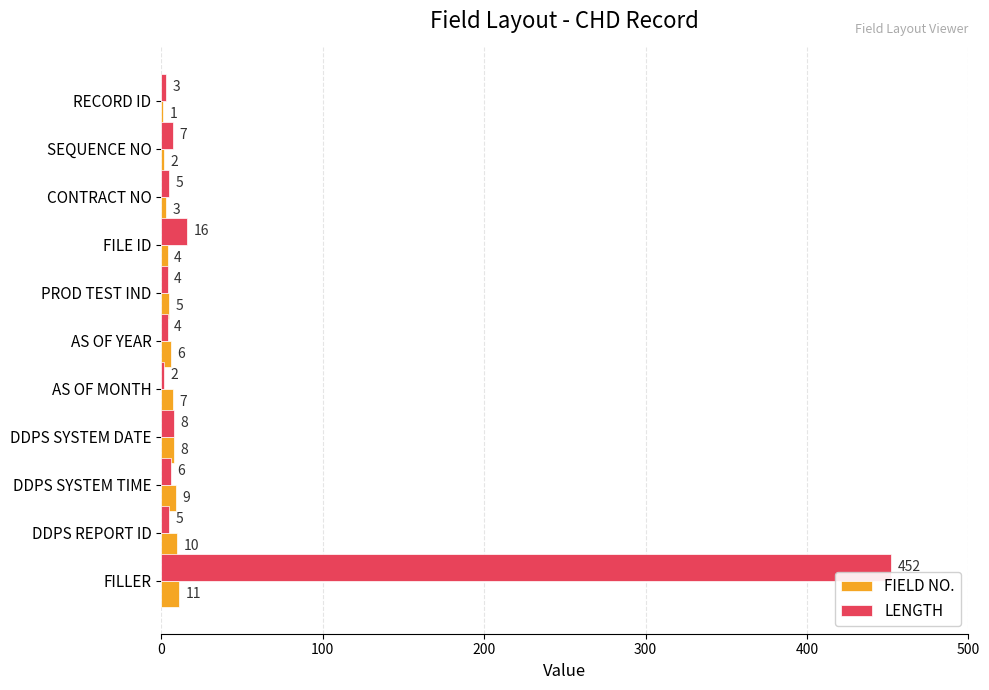

Which category has the highest value across all series?

FILLER